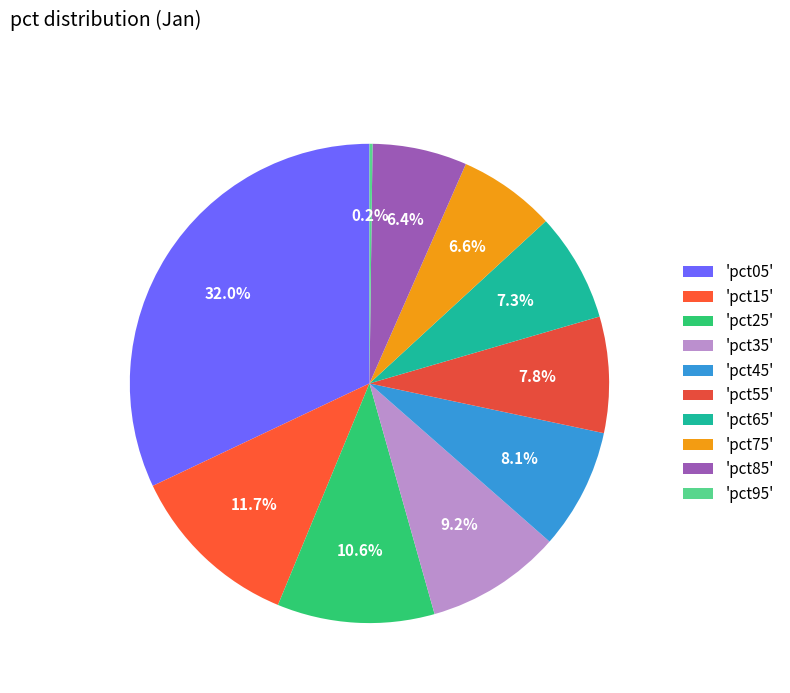

Is there any slice that represents more than half of the pie?

No